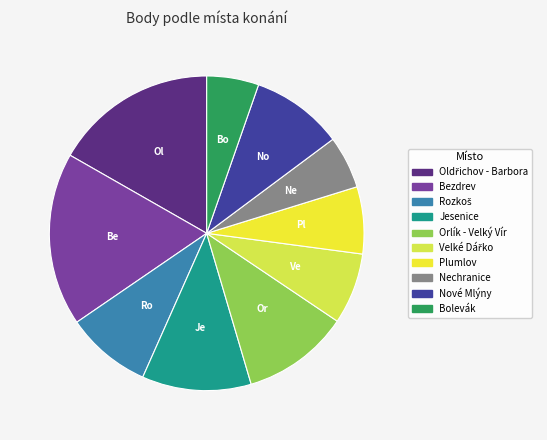

What percentage is the Oldřichov - Barbora slice, to the nearest percent?

17%